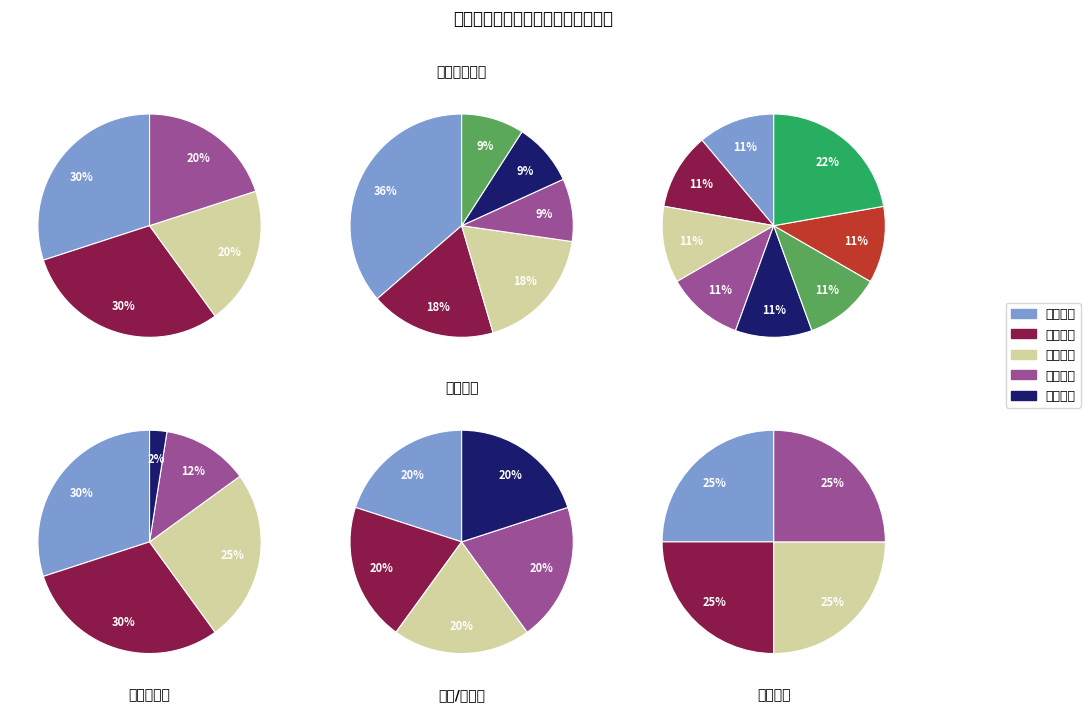

Which category has the smallest portion of the pie?

工程管理